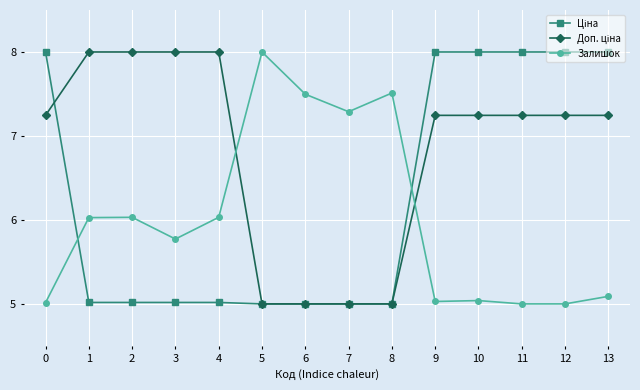

Is it true that Залишок equals 3.3 at 4?

False